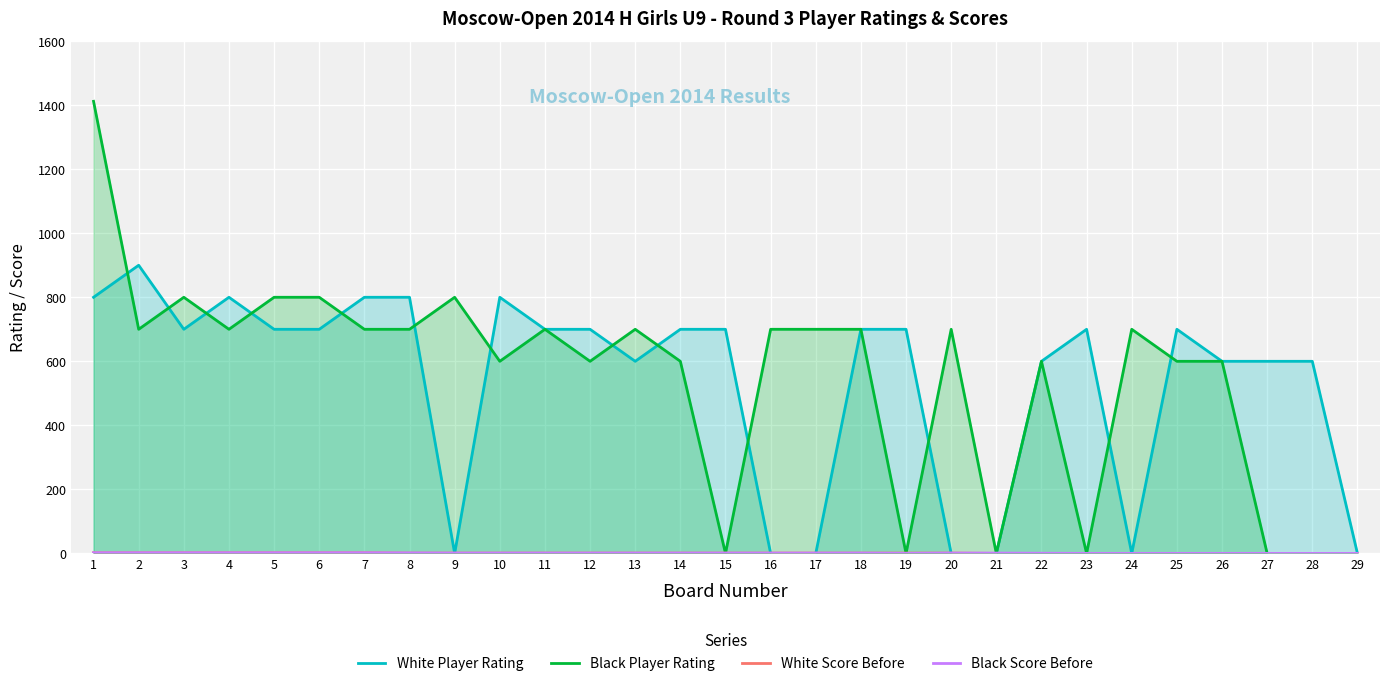

Reading left to right, transcribe all the data shown in this chart.

White Player Rating: 800.0	900.0	700.0	800.0	700.0	700.0	800.0	800.0	0.0	800.0	700.0	700.0	600.0	700.0	700.0	0.0	0.0	700.0	700.0	0.0	0.0	600.0	700.0	0.0	700.0	600.0	600.0	600.0	0.0
Black Player Rating: 1412.0	700.0	800.0	700.0	800.0	800.0	700.0	700.0	800.0	600.0	700.0	600.0	700.0	600.0	0.0	700.0	700.0	700.0	0.0	700.0	0.0	600.0	0.0	700.0	600.0	600.0	0.0	0.0	0.0
White Score Before: 2.0	2.0	2.0	2.0	2.0	2.0	2.0	1.0	1.0	1.0	1.0	1.0	1.0	1.0	1.0	1.0	1.0	1.0	1.0	1.0	0.0	0.0	0.0	0.0	0.0	0.0	0.0	0.0	0.0
Black Score Before: 2.0	2.0	2.0	2.0	2.0	2.0	2.0	1.5	1.0	1.0	1.0	1.0	1.0	1.0	1.0	1.0	1.0	1.0	0.0	1.0	1.0	0.5	0.0	0.0	0.0	0.0	0.0	0.0	0.0